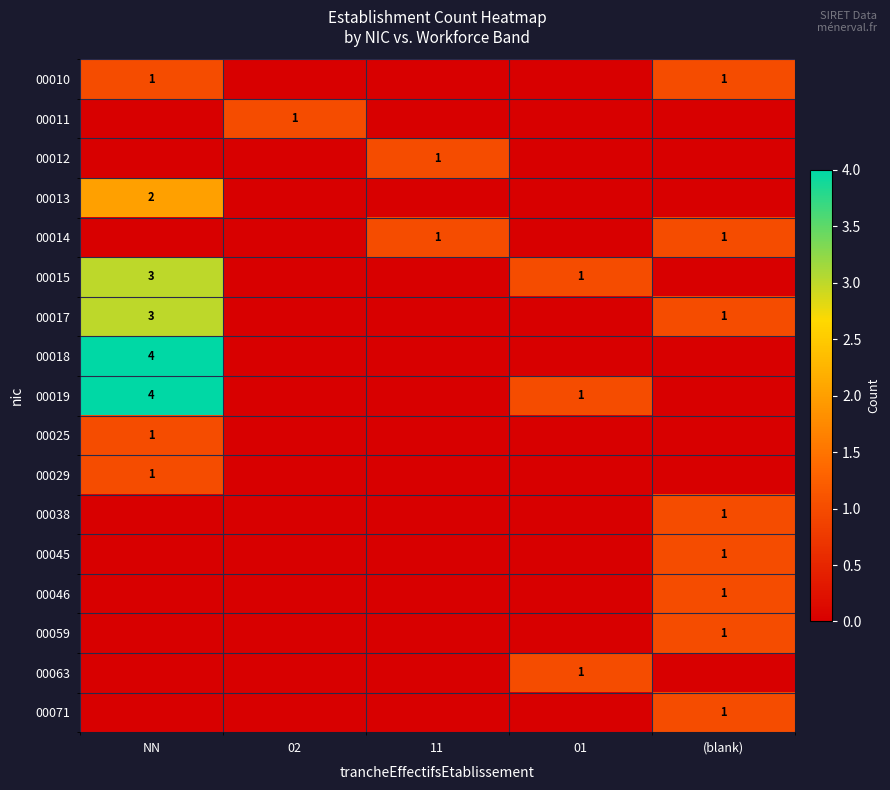

Which has a higher value, (blank) or NN?

(blank)